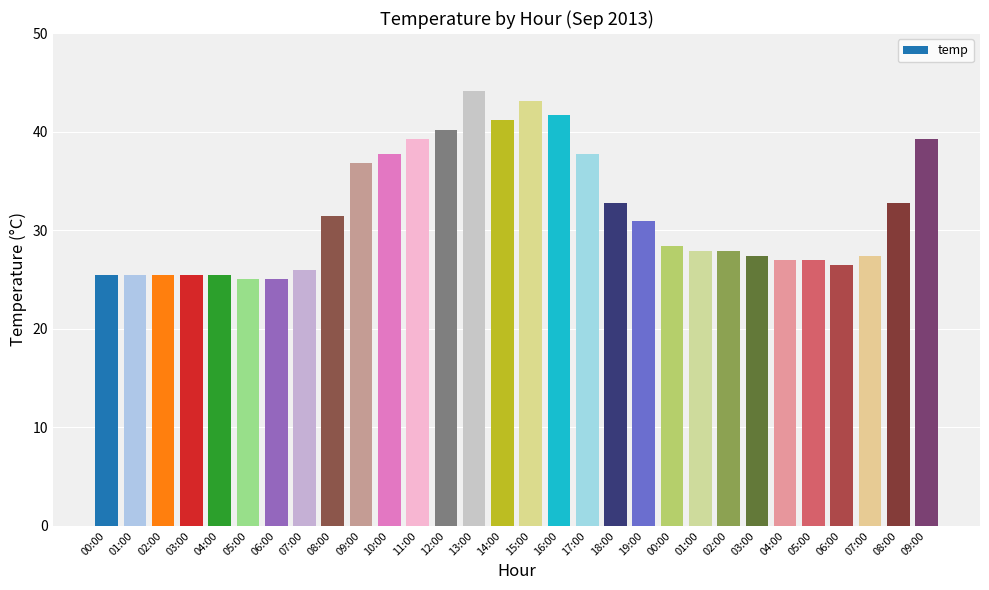

What is the approximate value at 10:00?

37.7